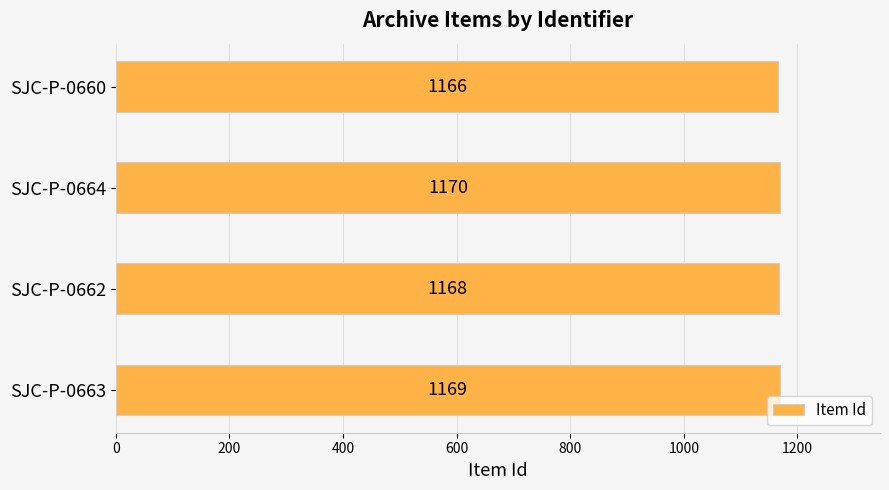

How many data points does each series have?

4